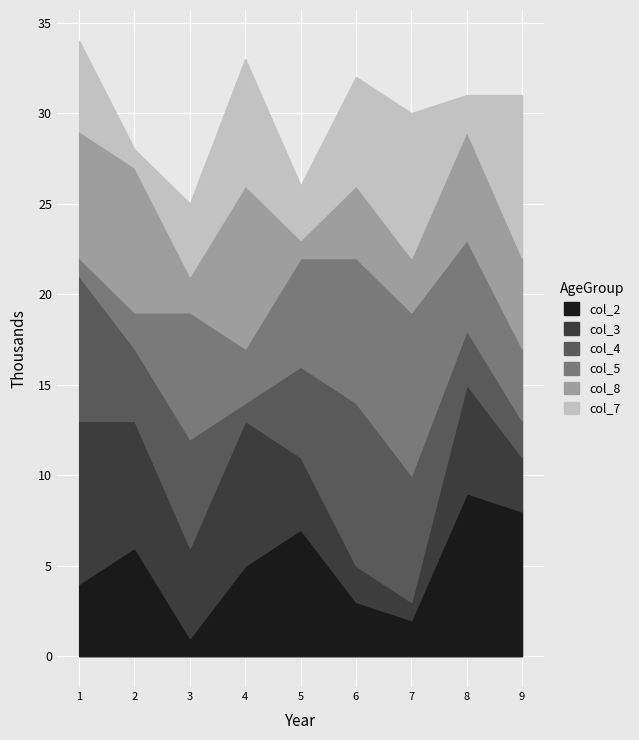

Reading left to right, list all the values displayed in this chart.

col_2: 1=4	2=6	3=1	4=5	5=7	6=3	7=2	8=9	9=8
col_3: 1=9	2=7	3=5	4=8	5=4	6=2	7=1	8=6	9=3
col_4: 1=8	2=4	3=6	4=1	5=5	6=9	7=7	8=3	9=2
col_5: 1=1	2=2	3=7	4=3	5=6	6=8	7=9	8=5	9=4
col_8: 1=7	2=8	3=2	4=9	5=1	6=4	7=3	8=6	9=5
col_7: 1=5	2=1	3=4	4=7	5=3	6=6	7=8	8=2	9=9